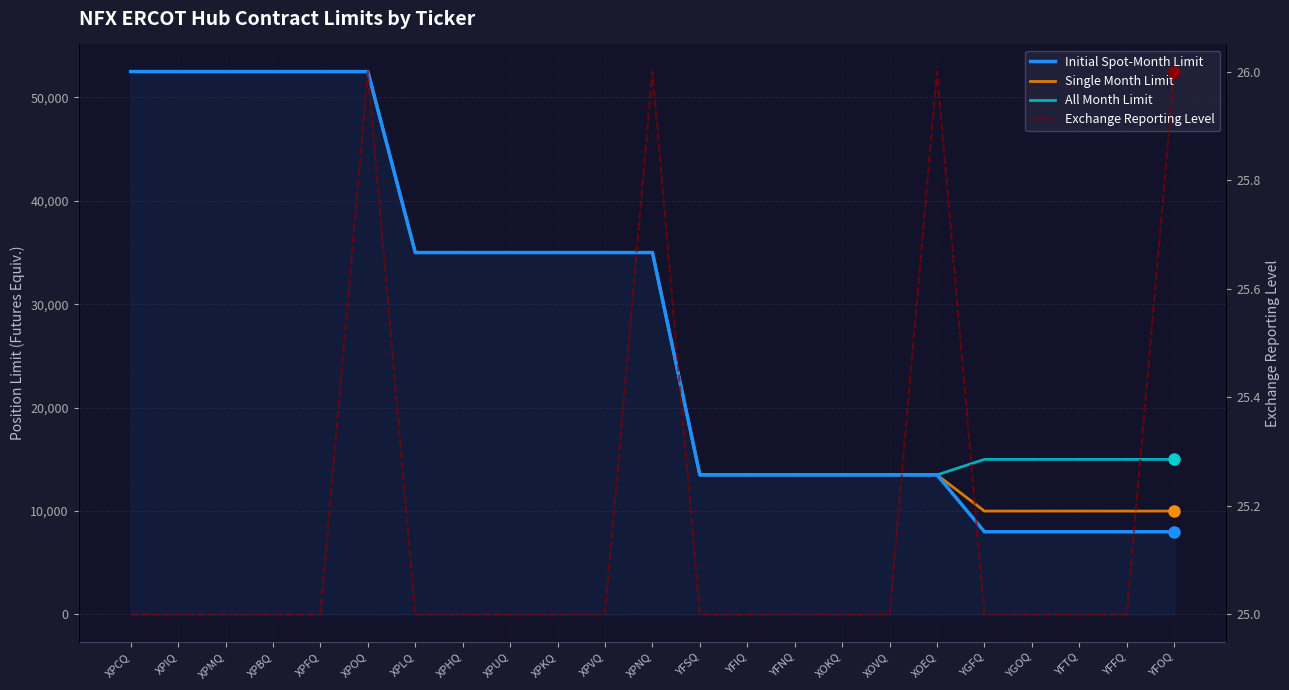

What value does the Exchange Reporting Level series have at XPKQ?

25